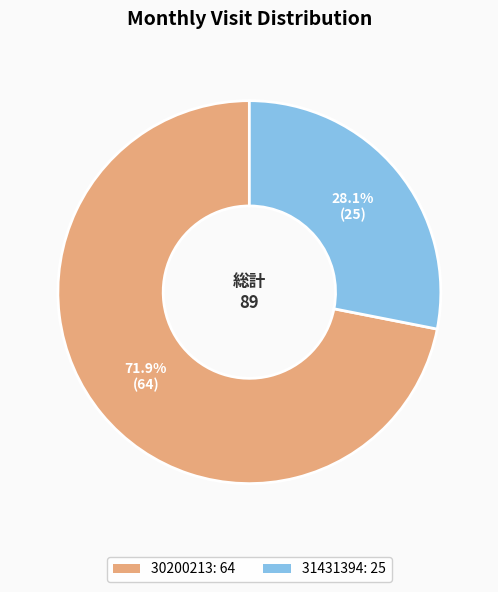

To the nearest percent, what portion does 30200213 represent?

72%